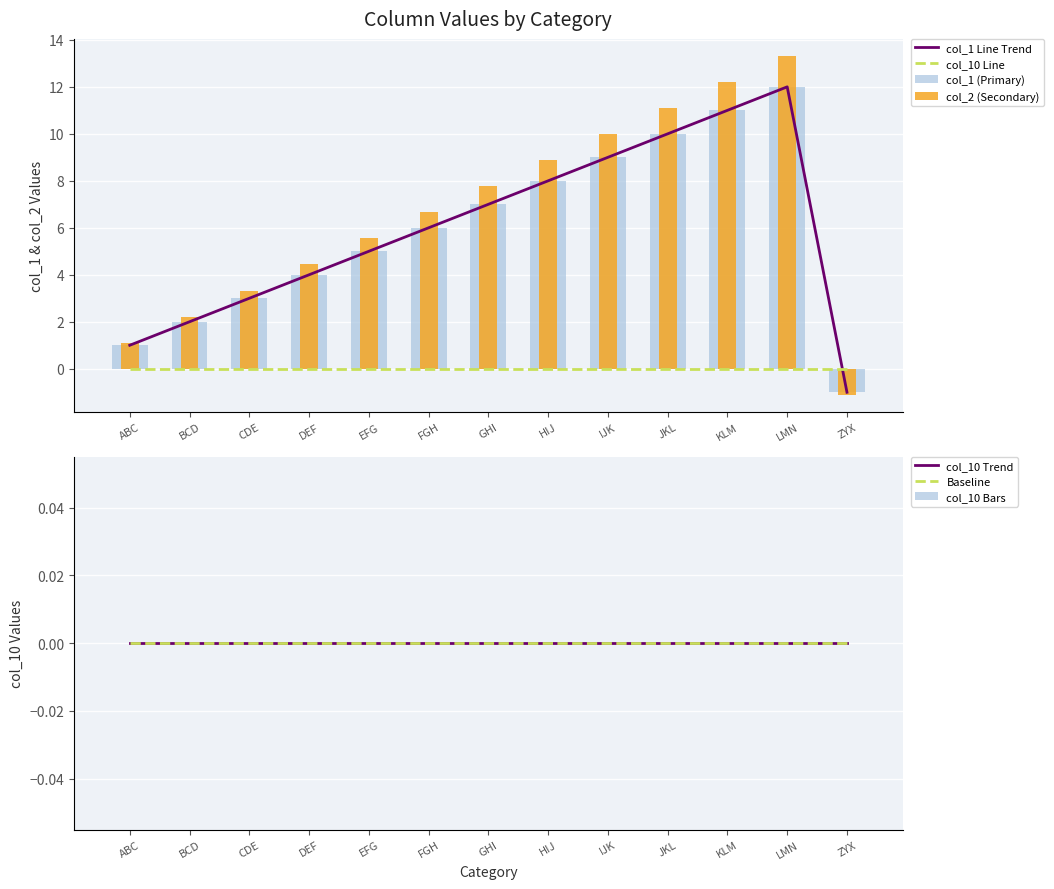

True or false: col_2 has a value of 13.3 at LMN.

True